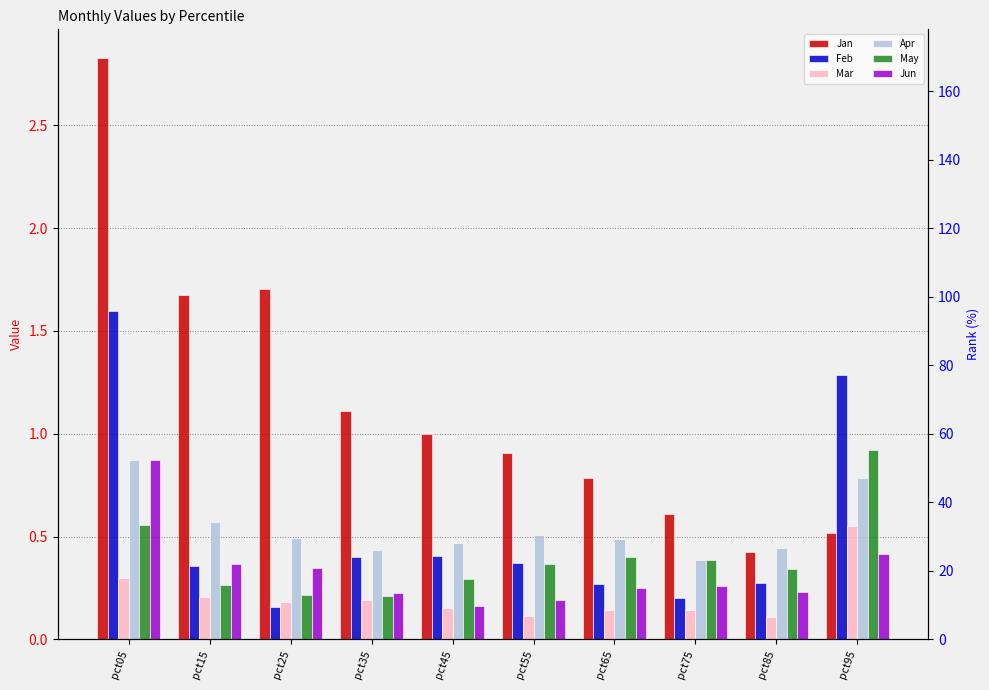

What is the spread (max minus min) of values at pct55?

0.8